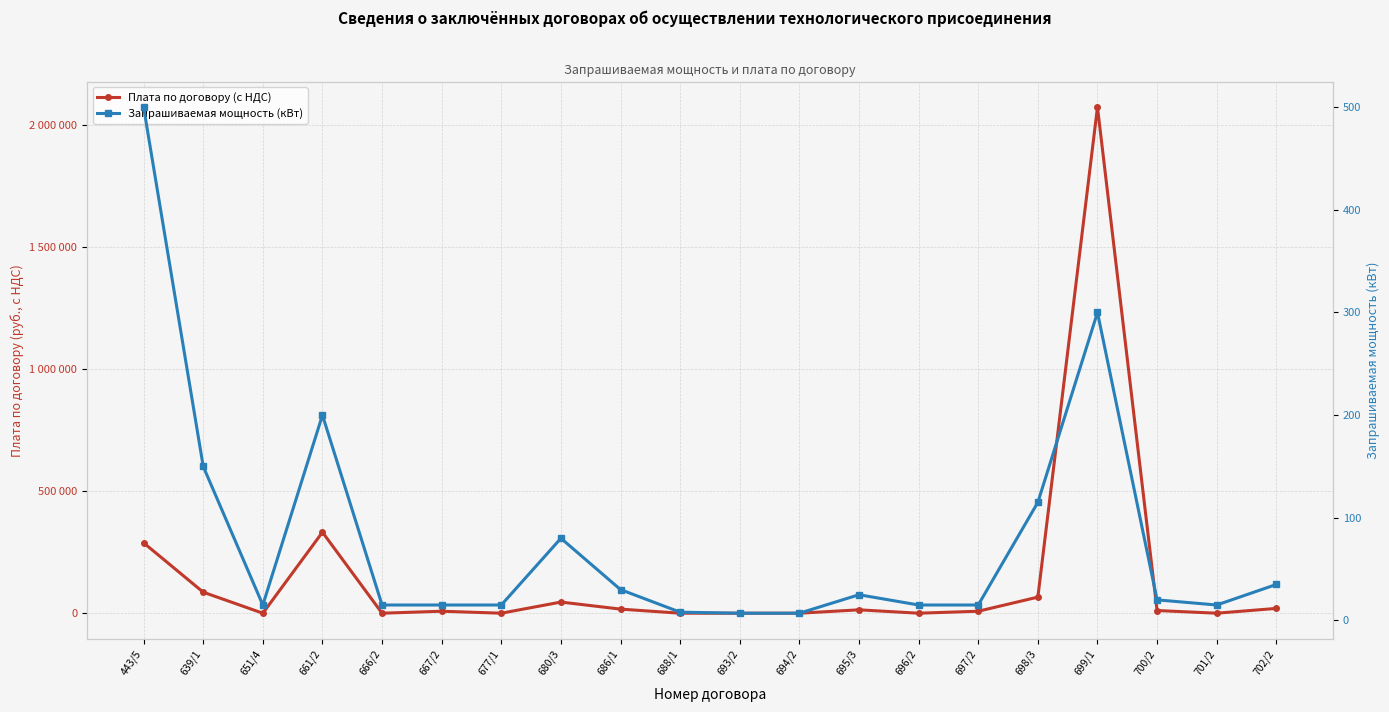

Rank the categories by Плата по договору (с НДС) value from lowest to highest.

651/4, 666/2, 677/1, 688/1, 693/2, 694/2, 696/2, 701/2, 667/2, 697/2, 700/2, 695/3, 686/1, 702/2, 680/3, 698/3, 639/1, 443/5, 661/2, 699/1